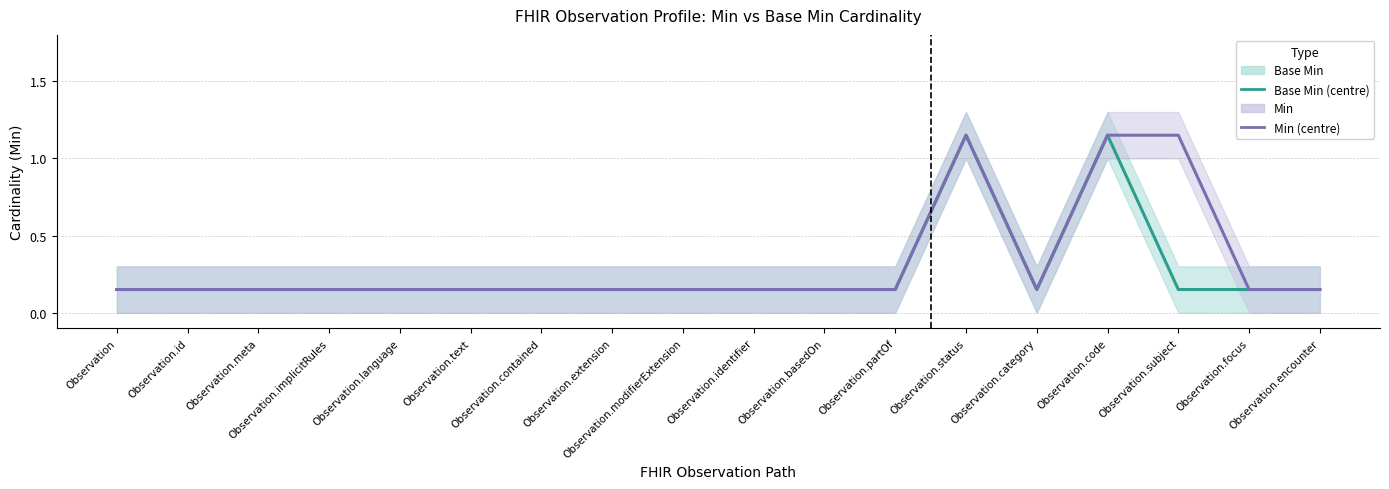

Between Observation.subject and Observation.meta, which is larger?

Observation.subject